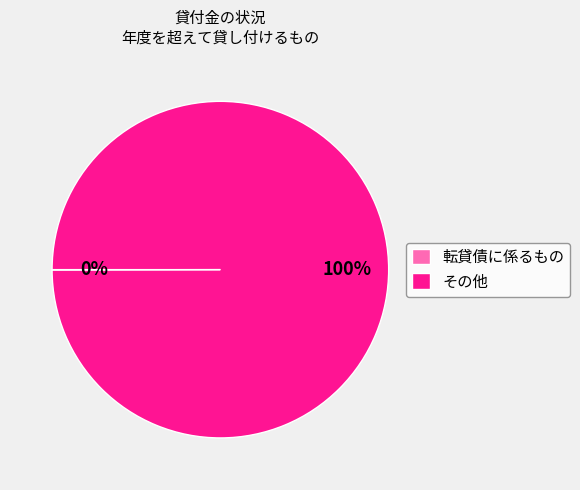

Which slice represents more than half of the pie?

その他